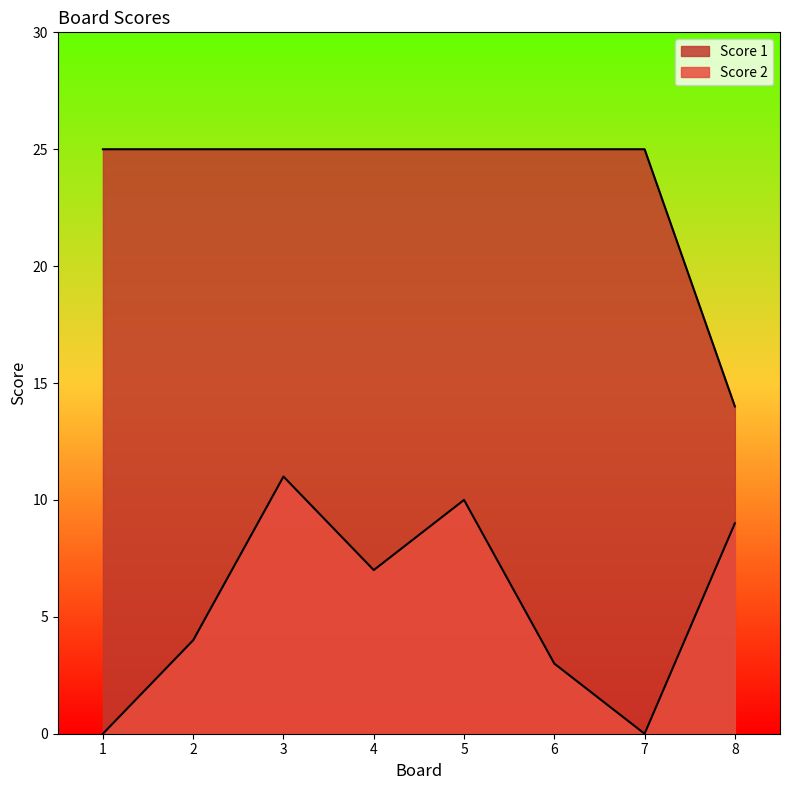

True or false: Score 1 has more than 2 points higher than both neighbors.

False